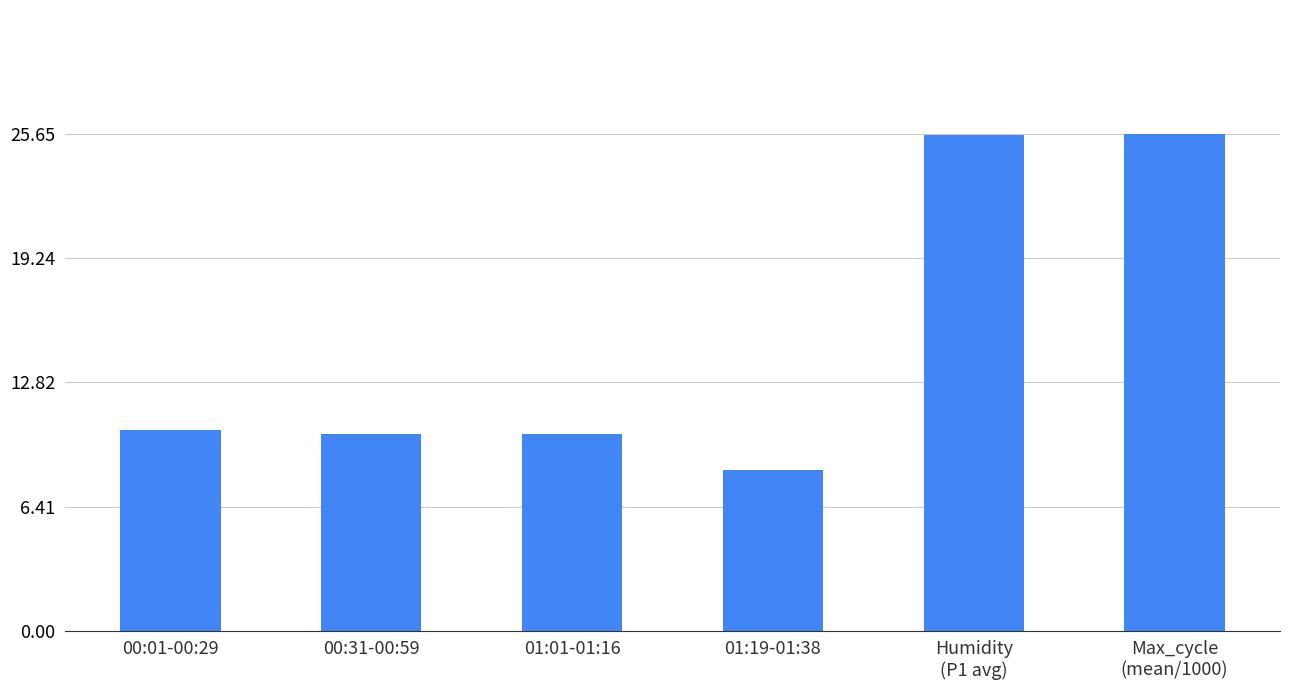

Does the chart contain stacked bars?

No